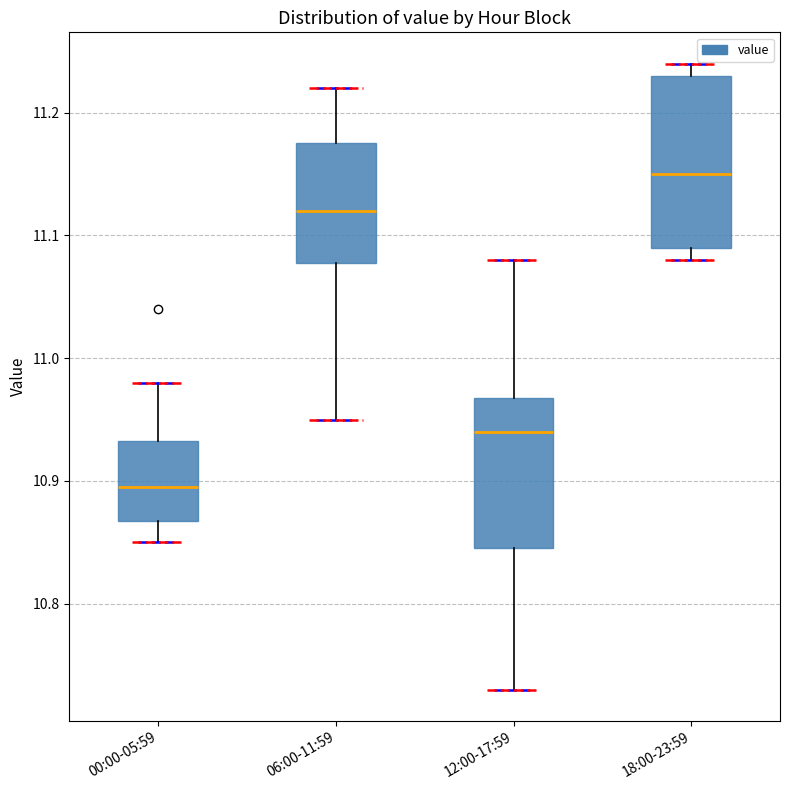

Comparing the boxes themselves (not the whiskers), which one is the tallest?

18:00-23:59